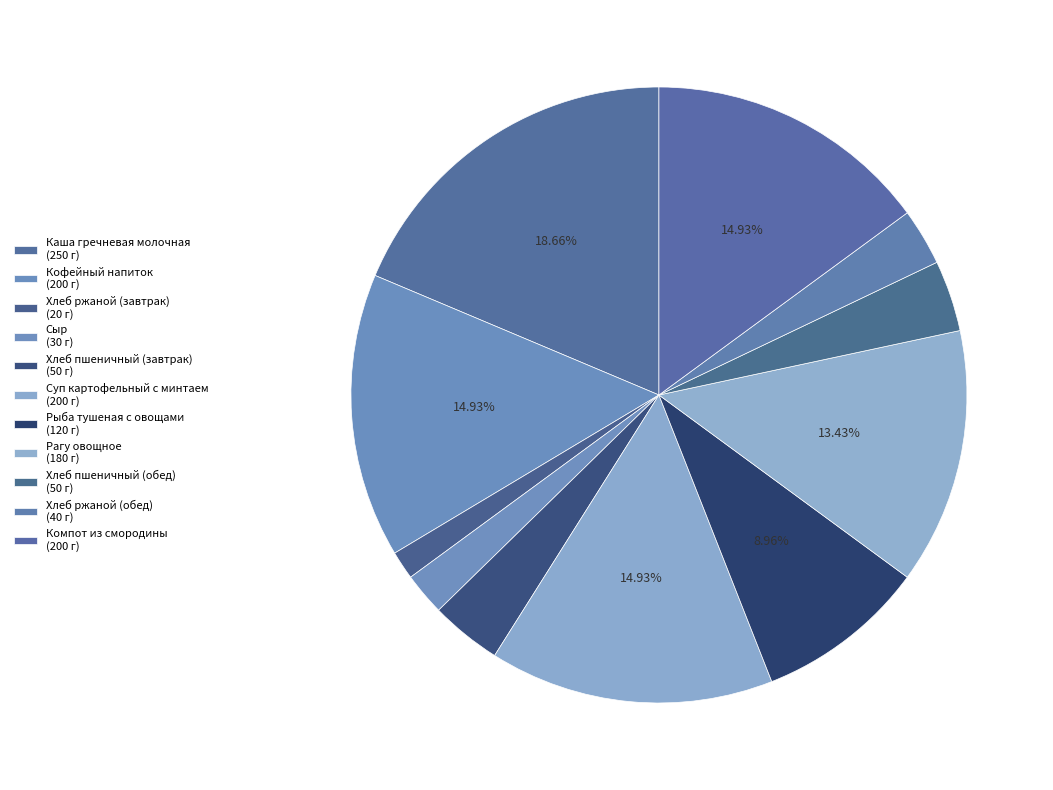

Does Компот из смородины account for over 50% of the chart?

No